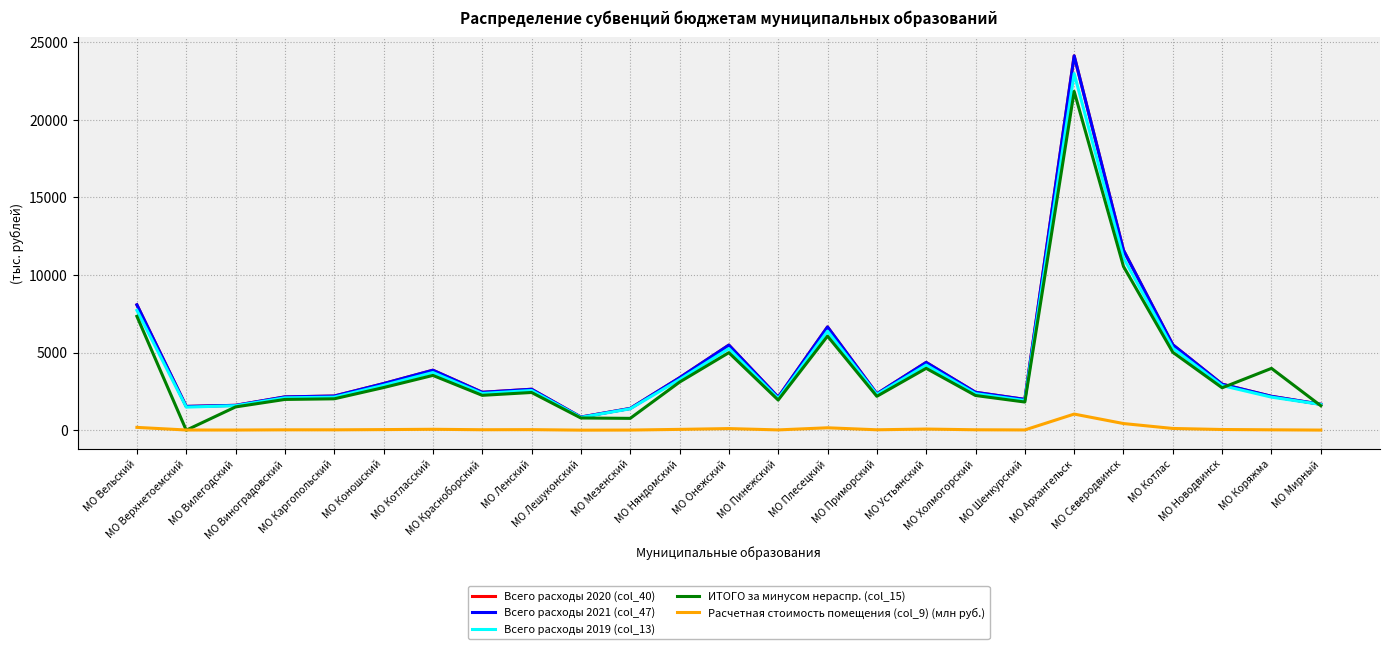

Which series has the largest total across all categories?

Всего расходы 2020 (col_40)